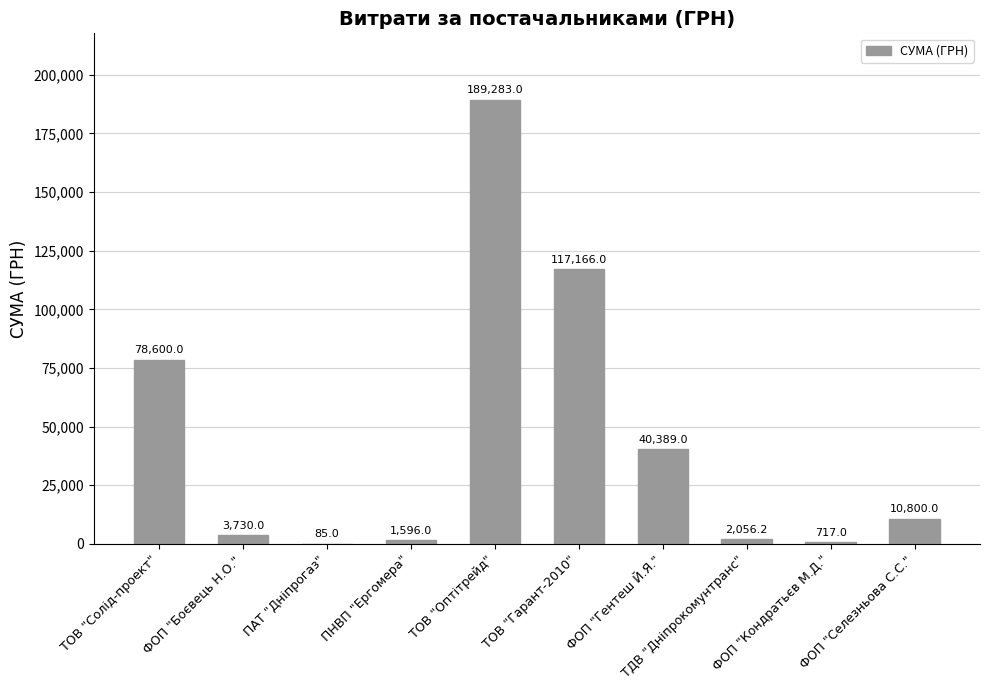

Approximately how many times larger is the value at ТОВ "Оптітрейд" compared to ФОП "Селезньова С.С."?

17.5